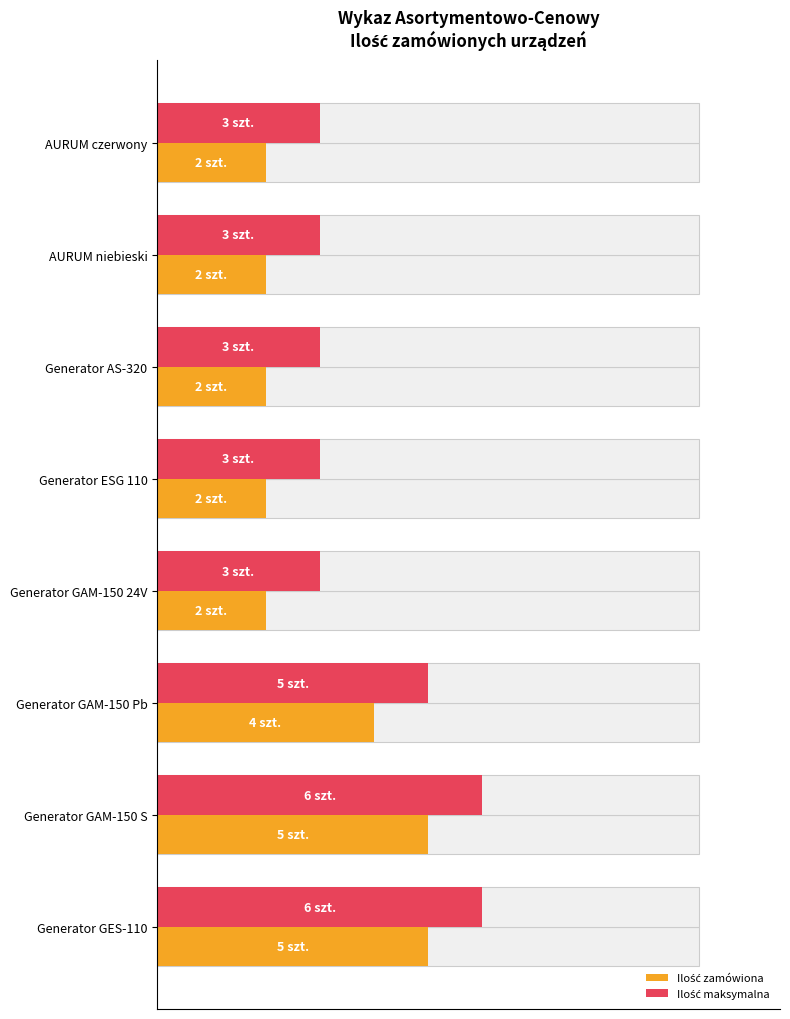

How many bars are there in total?

16